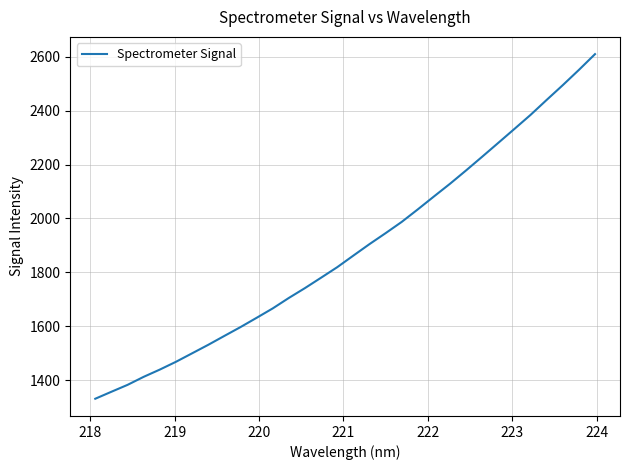

What is the difference between the maximum and minimum values?

1278.2